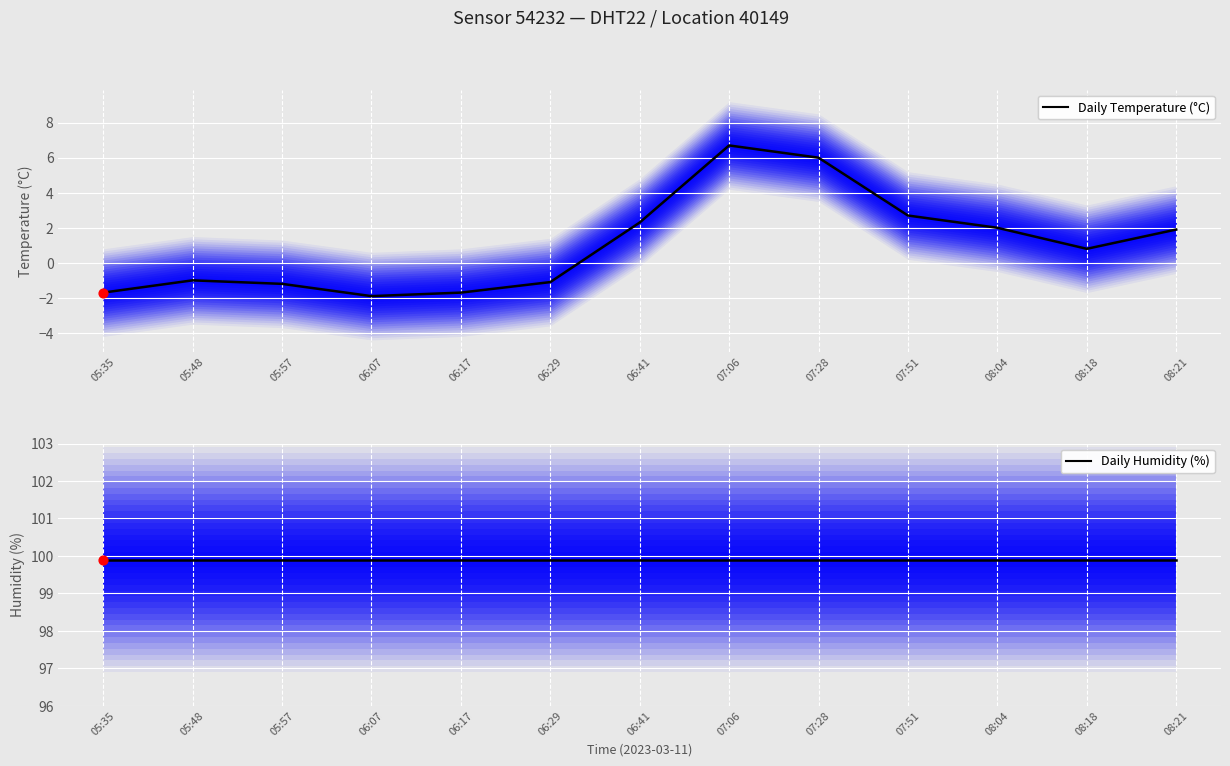

At how many categories does at least one series exceed 29?

13